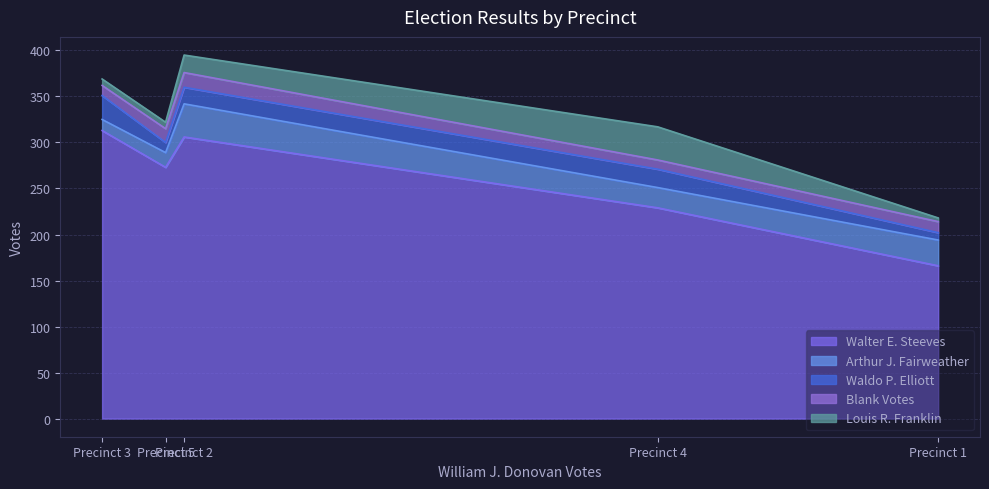

What is the sum of the Blank Votes values at Precinct 3 and Precinct 4?

21